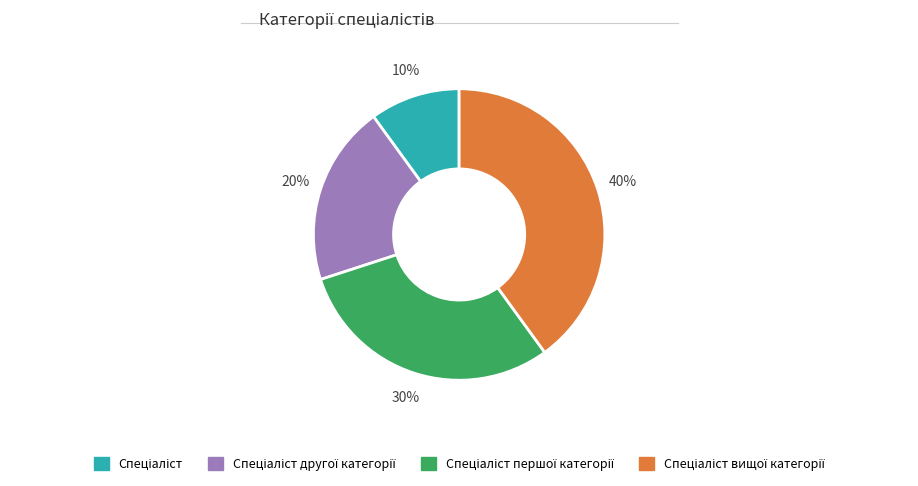

To the nearest percent, what is the difference between the largest and smallest slice percentages?

30%